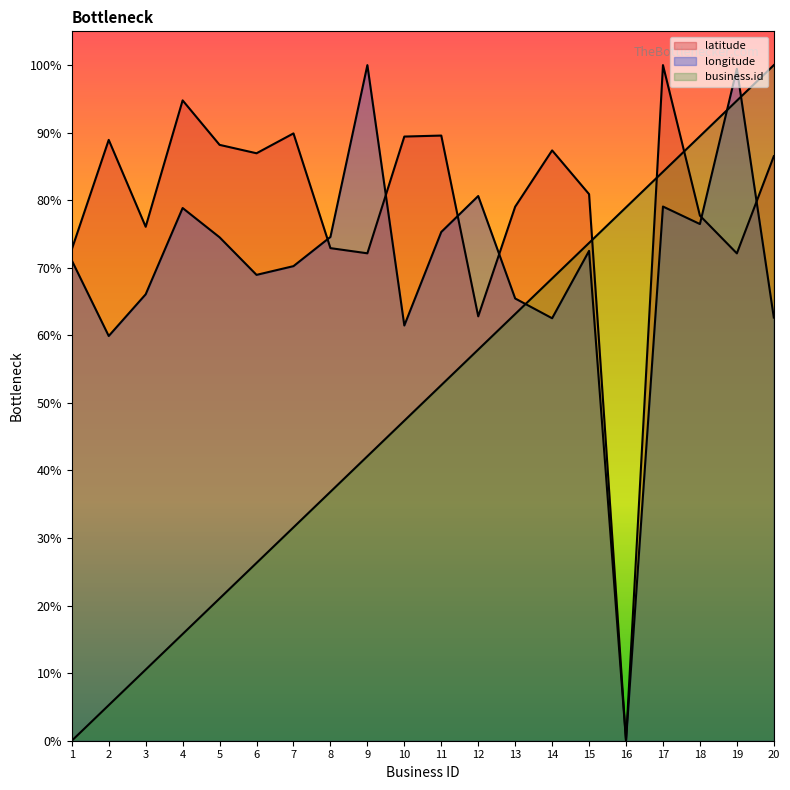

What are all the series names shown in the legend?

business.id, latitude, longitude